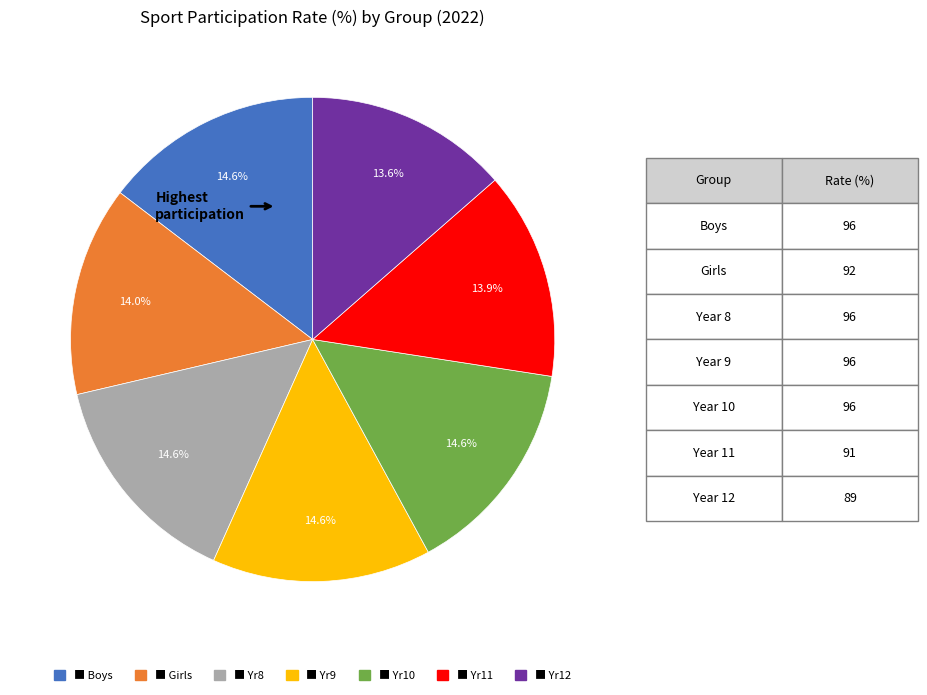

Is there a majority slice in this chart?

No